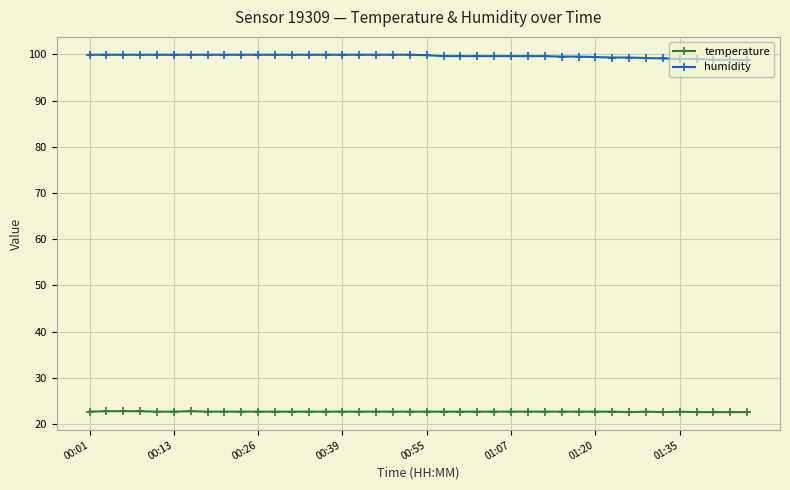

List the series in order of their overall mean, lowest first.

temperature, humidity